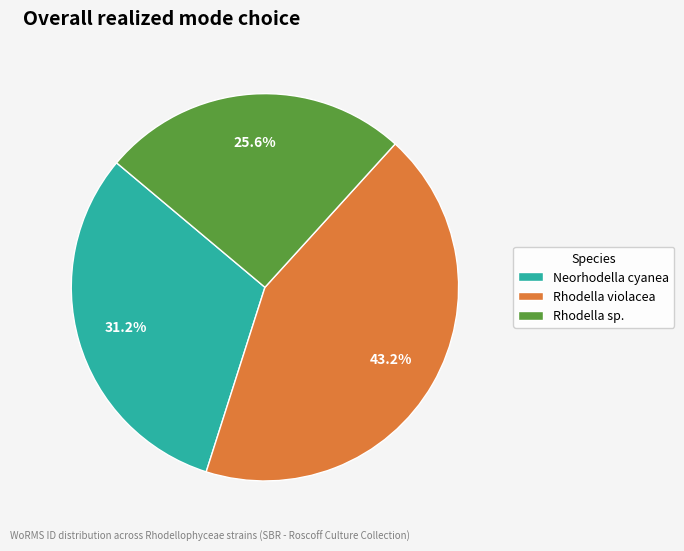

How many segments does this pie chart have?

3